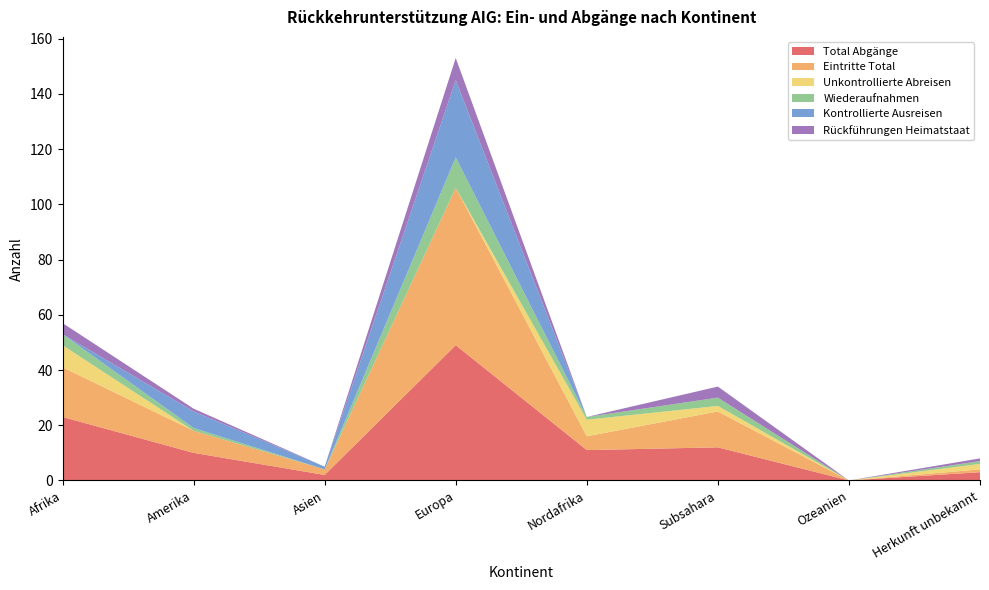

Reading left to right, list all the values displayed in this chart.

Total Abgänge: 23	10	2	49	11	12	0	3
Eintritte Total: 18	8	2	57	5	13	0	1
Unkontrollierte Abreisen: 8	0	0	0	6	2	0	2
Wiederaufnahmen: 4	1	0	11	1	3	0	1
Kontrollierte Ausreisen: 0	6	1	28	0	0	0	0
Rückführungen Heimatstaat: 4	1	0	8	0	4	0	1